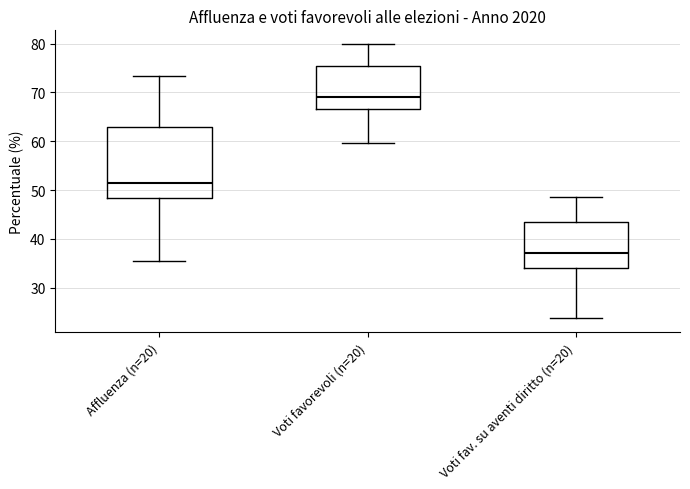

Where is the upper edge of the box for Affluenza (n=20) on the y-axis? The values are not printed on the chart, so give them approximately, as read against the axis.

63